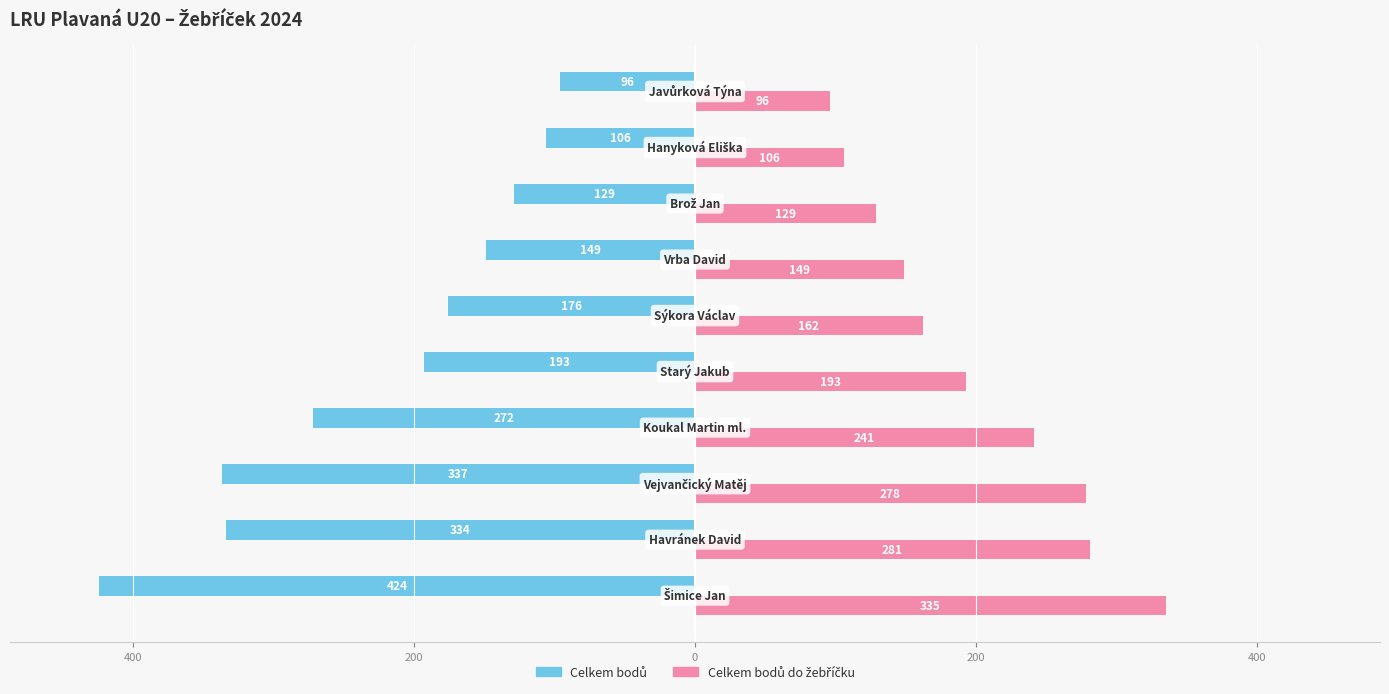

What is the minimum value shown in the chart?

-424